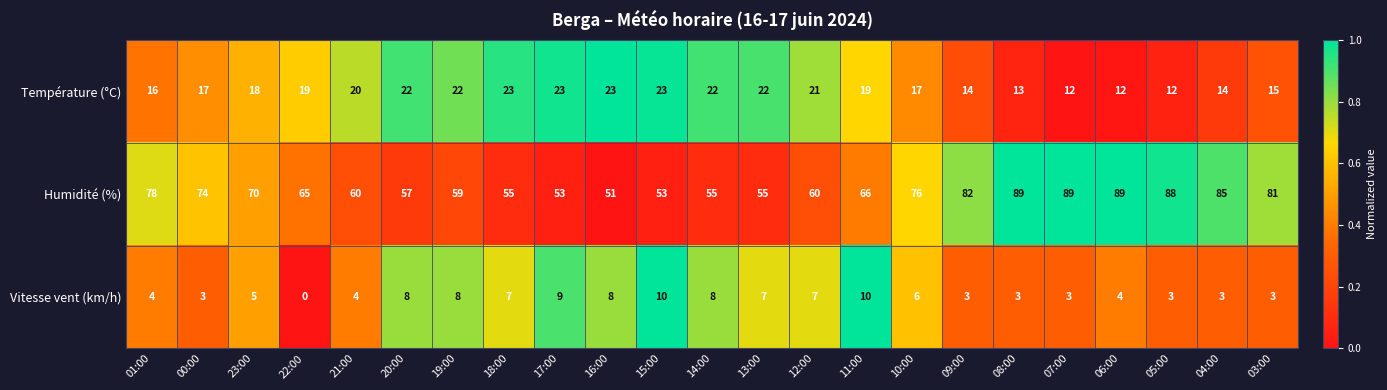

Which series changed the most between 22:00 and 17:00?

Humidité (%)